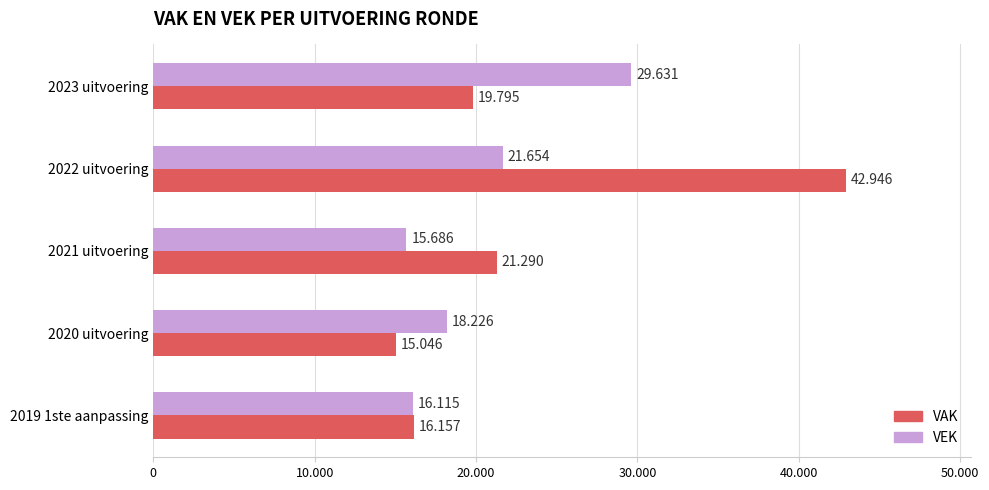

Which series has the widest spread of values?

VAK